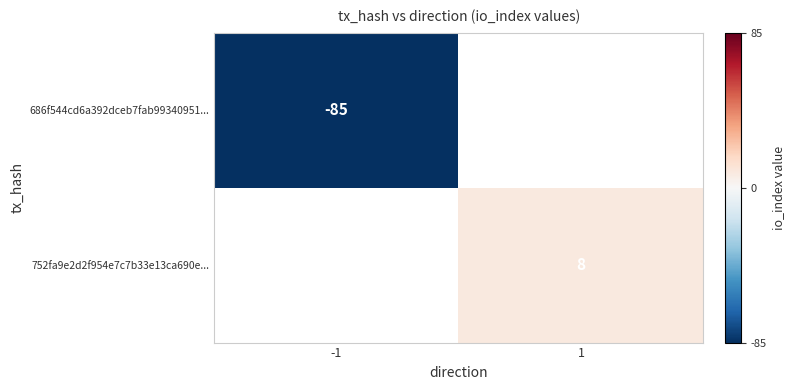

True or false: 752fa9e2d2f954e7c7b33e13ca690e... has a value of 8 at 1.

True